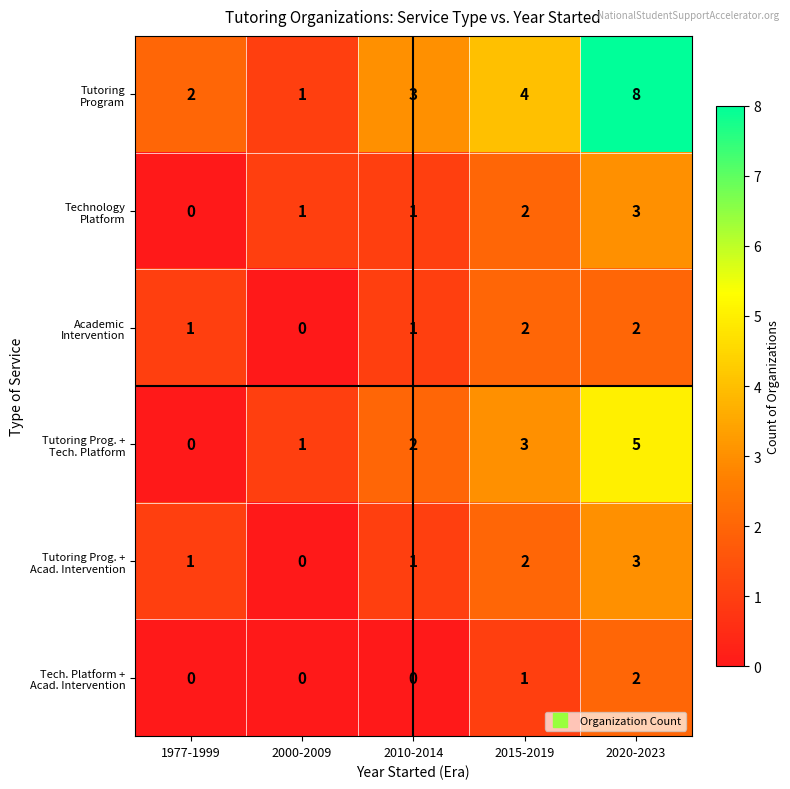

What is the difference between the highest and lowest values at 2020-2023?

6